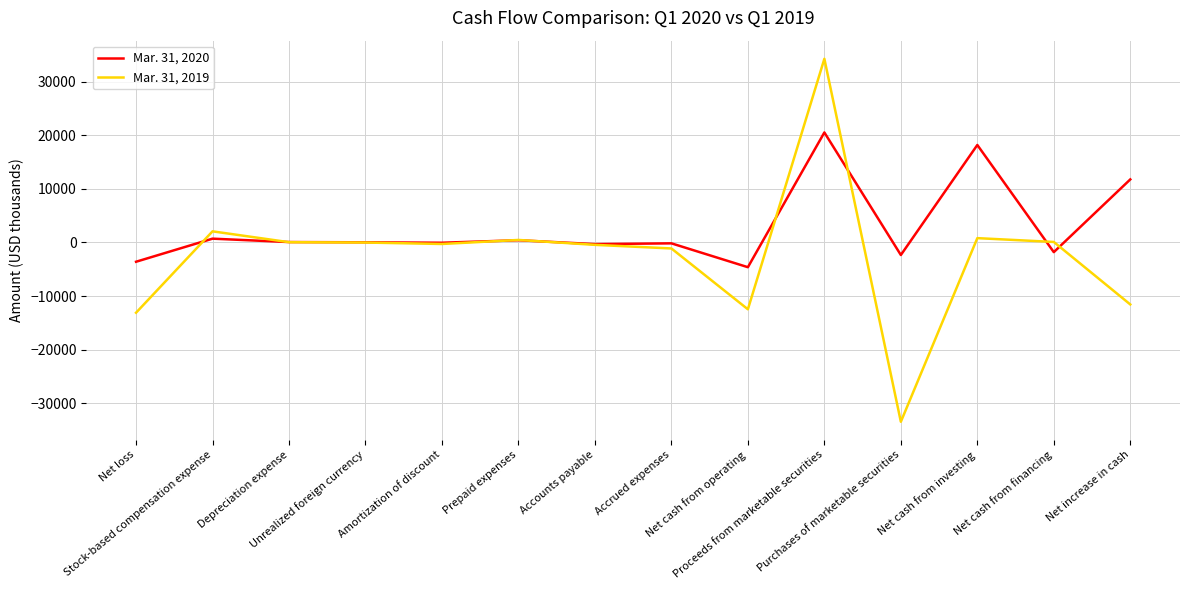

List the series in order of their overall mean, highest first.

Mar. 31, 2020, Mar. 31, 2019